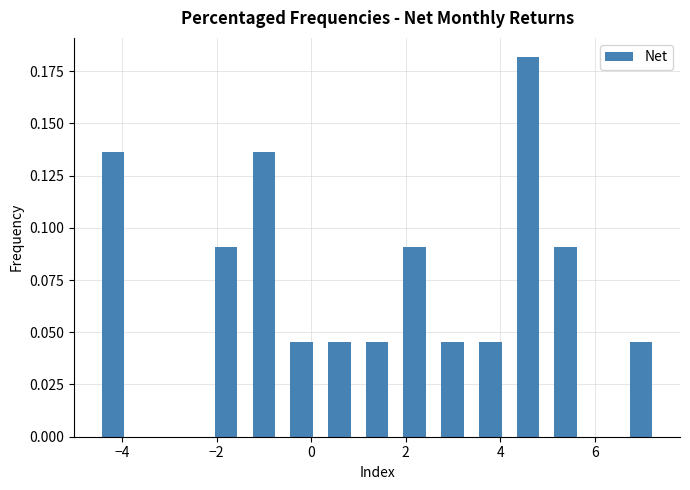

Read against the x-axis, roughly where is the centre of the tallest bar?

4.6